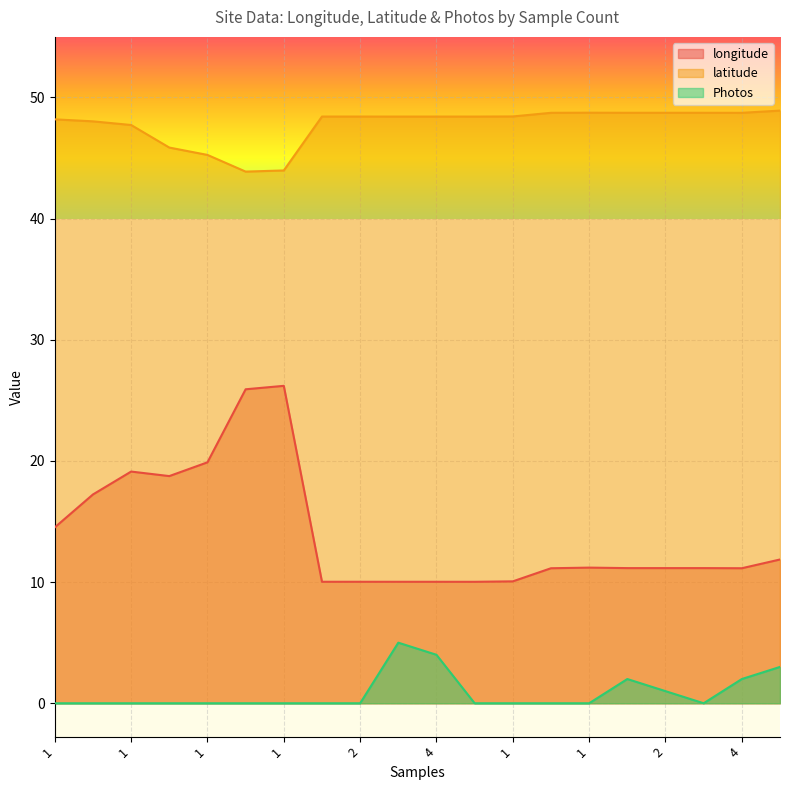

Reading left to right, what are all the values shown in this chart?

longitude: 14.5	17.2	19.1	18.7	19.9	25.9	26.2	10.0	10.0	10.0	10.0	10.0	10.1	11.1	11.2	11.2	11.2	11.2	11.1	11.9
latitude: 48.2	48.0	47.7	45.9	45.3	43.9	44.0	48.4	48.4	48.4	48.4	48.4	48.4	48.7	48.7	48.7	48.7	48.7	48.7	48.9
Photos: 0.0	0.0	0.0	0.0	0.0	0.0	0.0	0.0	0.0	5.0	4.0	0.0	0.0	0.0	0.0	2.0	1.0	0.0	2.0	3.0